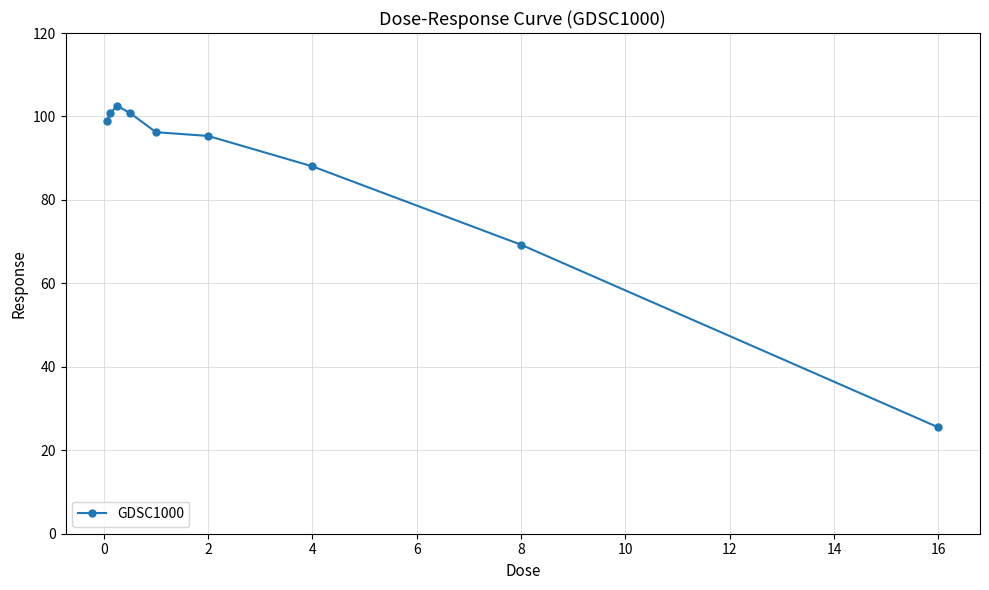

What is the value of the 3rd point from the left?

102.6